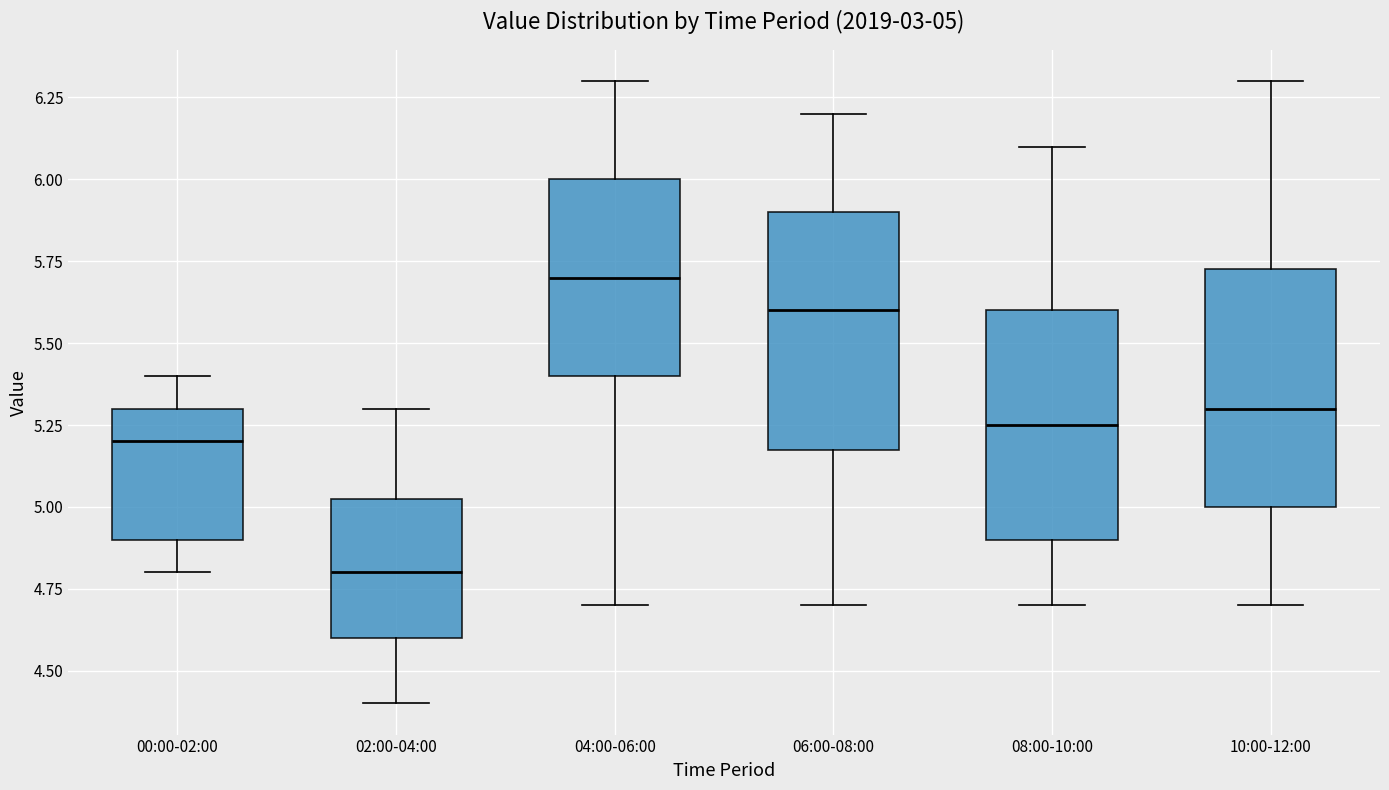

Which box's median line is the highest?

04:00-06:00